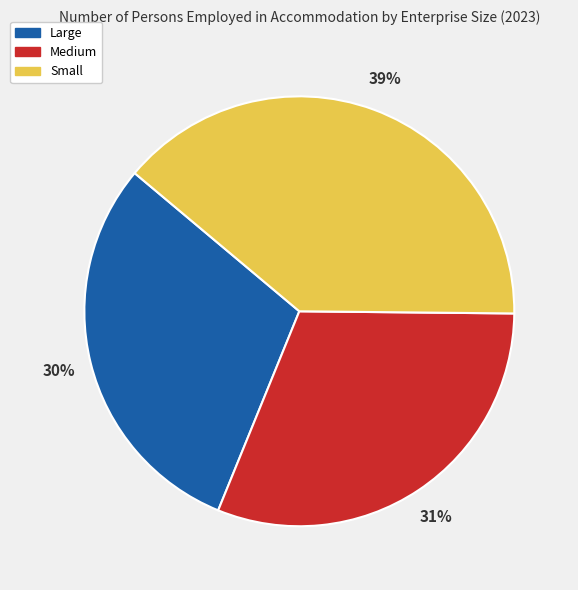

Approximately how many times larger is the value at Medium compared to Small?

0.8